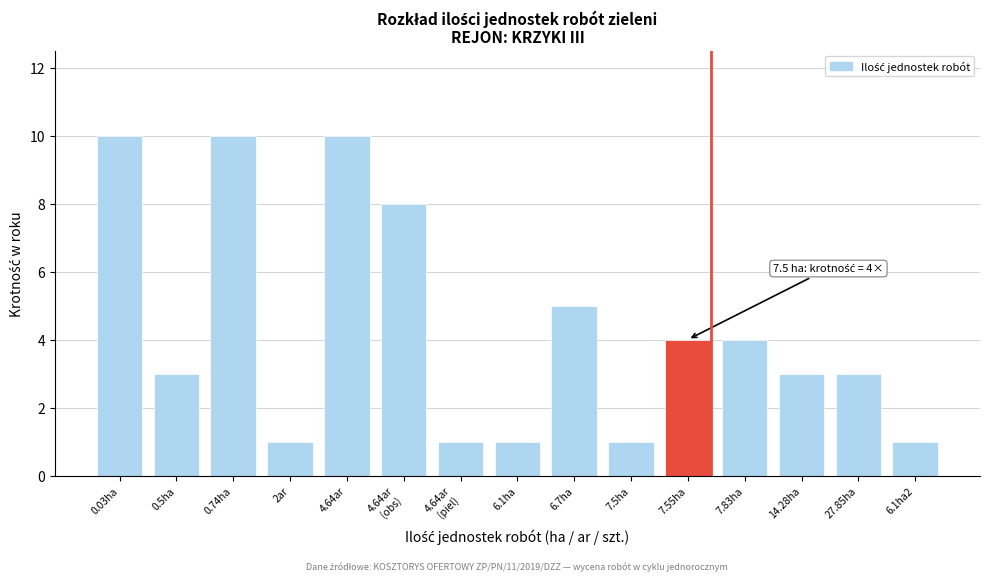

Reading right to left, what are all the values shown in this chart?

1	3	3	4	4	1	5	1	1	8	10	1	10	3	10